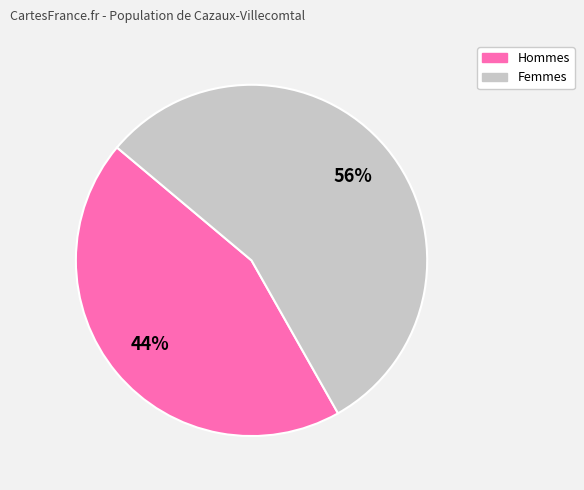

How many segments does this pie chart have?

2